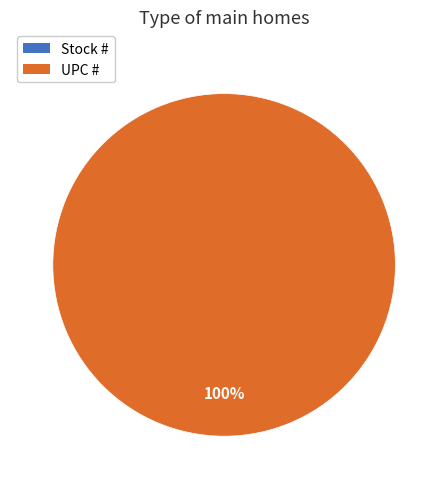

What percentage is the UPC # slice, to the nearest percent?

100%